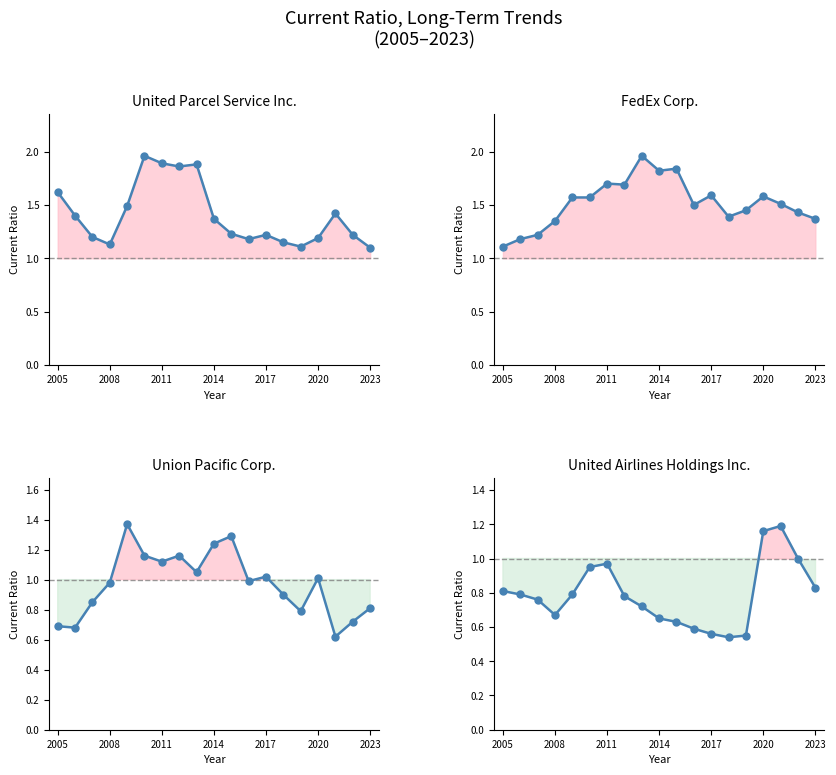

True or false: Union Pacific Corp. and FedEx Corp. cross at least once.

False